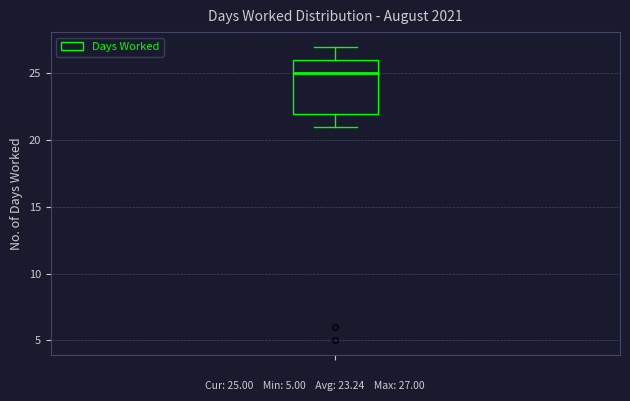

Where is the lower edge of the box on the y-axis? The values are not printed on the chart, so give them approximately, as read against the axis.

22